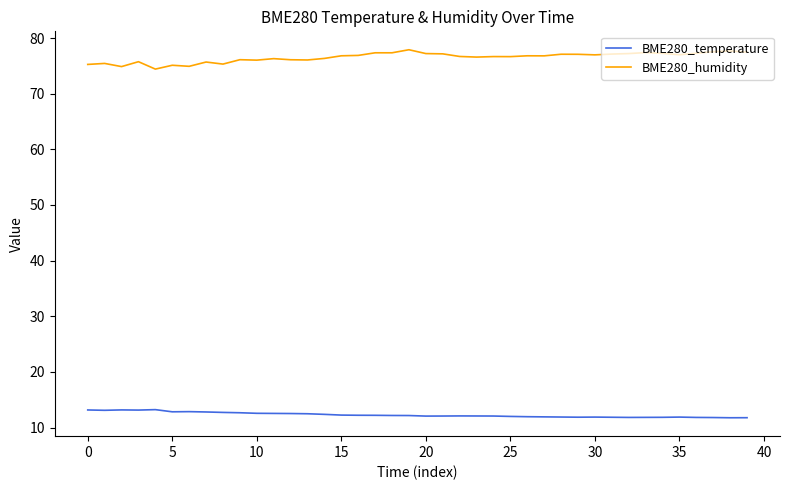

Is this an area chart (filled region under the line)?

No